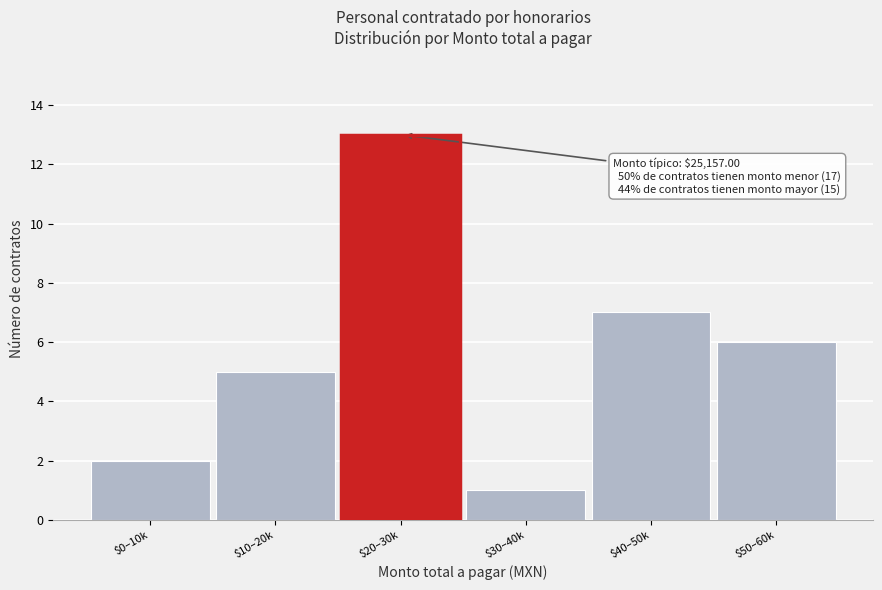

Reading right to left, transcribe all the data shown in this chart.

6	7	1	13	5	2